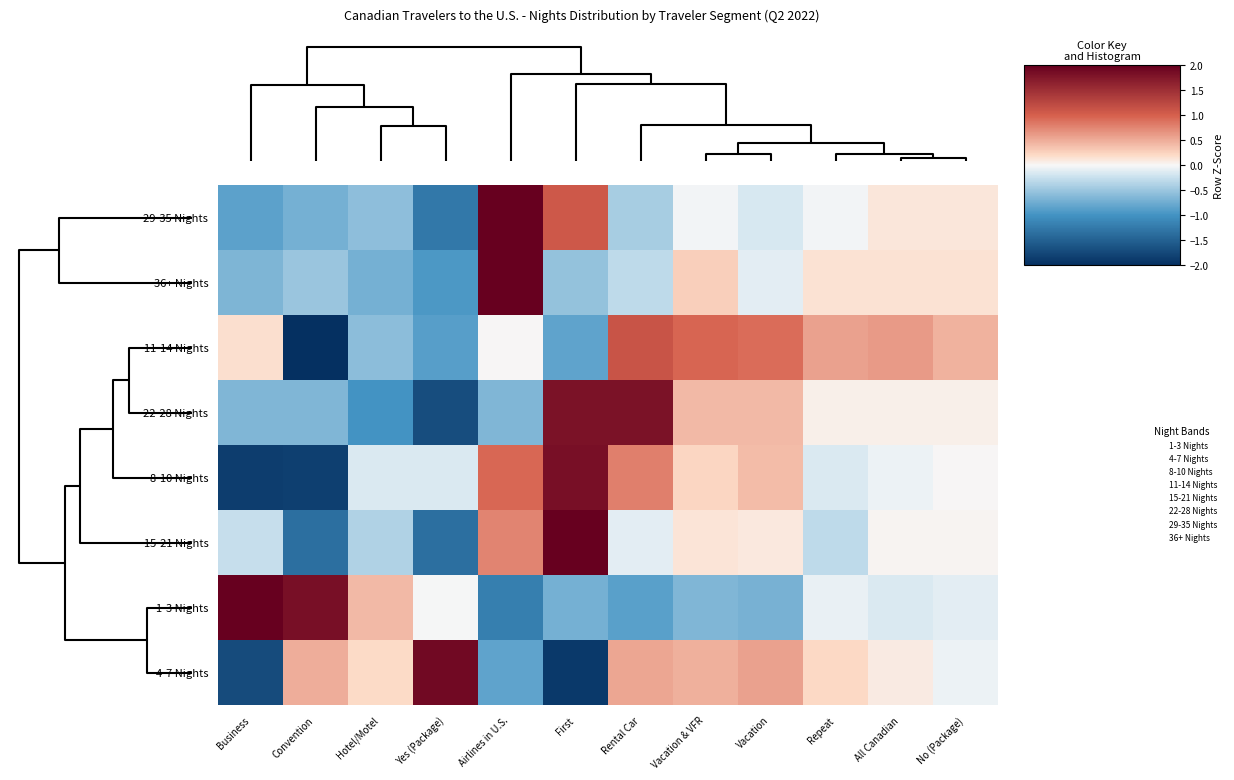

Reading left to right, extract all data points from this chart.

29-35 Nights: Business=-0.8	Convention=-0.7	Hotel/Motel=-0.6	Yes (Package)=-1.3	Airlines in U.S.=2.7	First=1.1	Rental Car=-0.4	Vacation & VFR=-0.0	Vacation=-0.2	Repeat=-0.0	All Canadian=0.1	No (Package)=0.1
36+ Nights: Business=-0.7	Convention=-0.5	Hotel/Motel=-0.7	Yes (Package)=-0.9	Airlines in U.S.=3.1	First=-0.5	Rental Car=-0.3	Vacation & VFR=0.3	Vacation=-0.1	Repeat=0.1	All Canadian=0.1	No (Package)=0.1
11-14 Nights: Business=0.2	Convention=-2.5	Hotel/Motel=-0.6	Yes (Package)=-0.9	Airlines in U.S.=0.0	First=-0.8	Rental Car=1.1	Vacation & VFR=1.0	Vacation=0.9	Repeat=0.6	All Canadian=0.6	No (Package)=0.5
22-28 Nights: Business=-0.6	Convention=-0.6	Hotel/Motel=-1.0	Yes (Package)=-1.7	Airlines in U.S.=-0.6	First=1.8	Rental Car=1.8	Vacation & VFR=0.4	Vacation=0.4	Repeat=0.1	All Canadian=0.1	No (Package)=0.1
8-10 Nights: Business=-1.9	Convention=-1.8	Hotel/Motel=-0.2	Yes (Package)=-0.1	Airlines in U.S.=0.9	First=1.8	Rental Car=0.8	Vacation & VFR=0.2	Vacation=0.4	Repeat=-0.2	All Canadian=-0.1	No (Package)=0.0
15-21 Nights: Business=-0.3	Convention=-1.4	Hotel/Motel=-0.4	Yes (Package)=-1.4	Airlines in U.S.=0.8	First=2.7	Rental Car=-0.1	Vacation & VFR=0.1	Vacation=0.1	Repeat=-0.3	All Canadian=0.0	No (Package)=0.0
1-3 Nights: Business=2.2	Convention=1.8	Hotel/Motel=0.4	Yes (Package)=-0.0	Airlines in U.S.=-1.2	First=-0.7	Rental Car=-0.9	Vacation & VFR=-0.6	Vacation=-0.7	Repeat=-0.1	All Canadian=-0.1	No (Package)=-0.1
4-7 Nights: Business=-1.7	Convention=0.5	Hotel/Motel=0.2	Yes (Package)=1.9	Airlines in U.S.=-0.8	First=-1.9	Rental Car=0.5	Vacation & VFR=0.5	Vacation=0.6	Repeat=0.2	All Canadian=0.1	No (Package)=-0.0